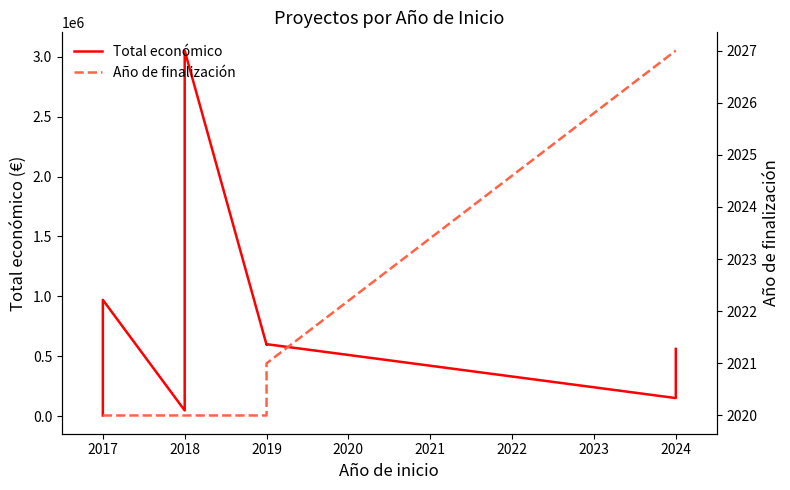

True or false: Año de finalización and Total económico cross at least once.

False